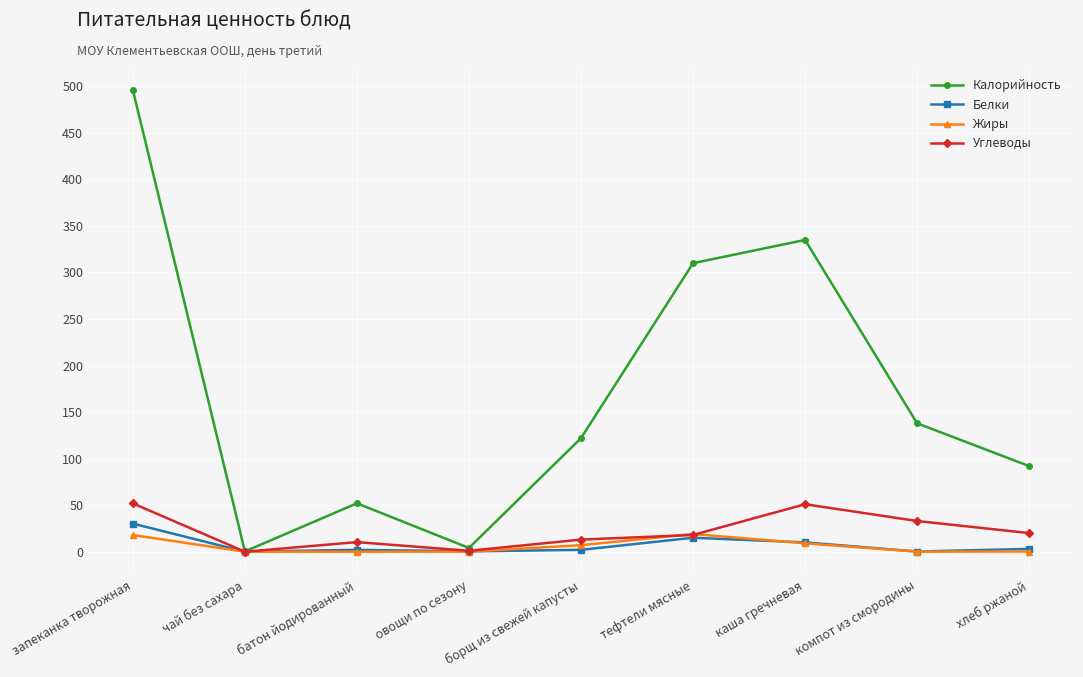

What is the average value of the Калорийность series?

172.1